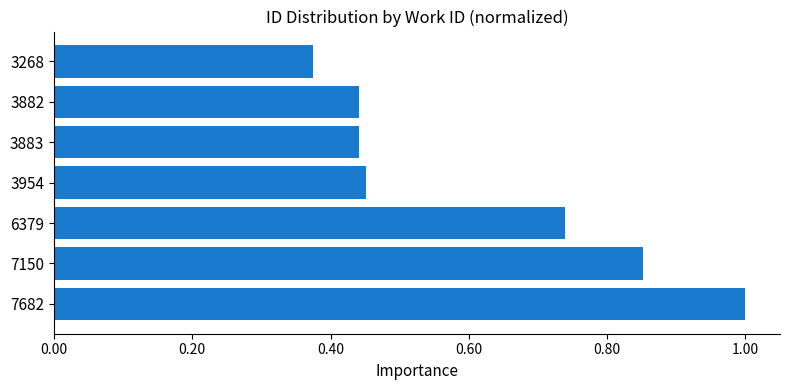

How many categories are shown in the chart?

7